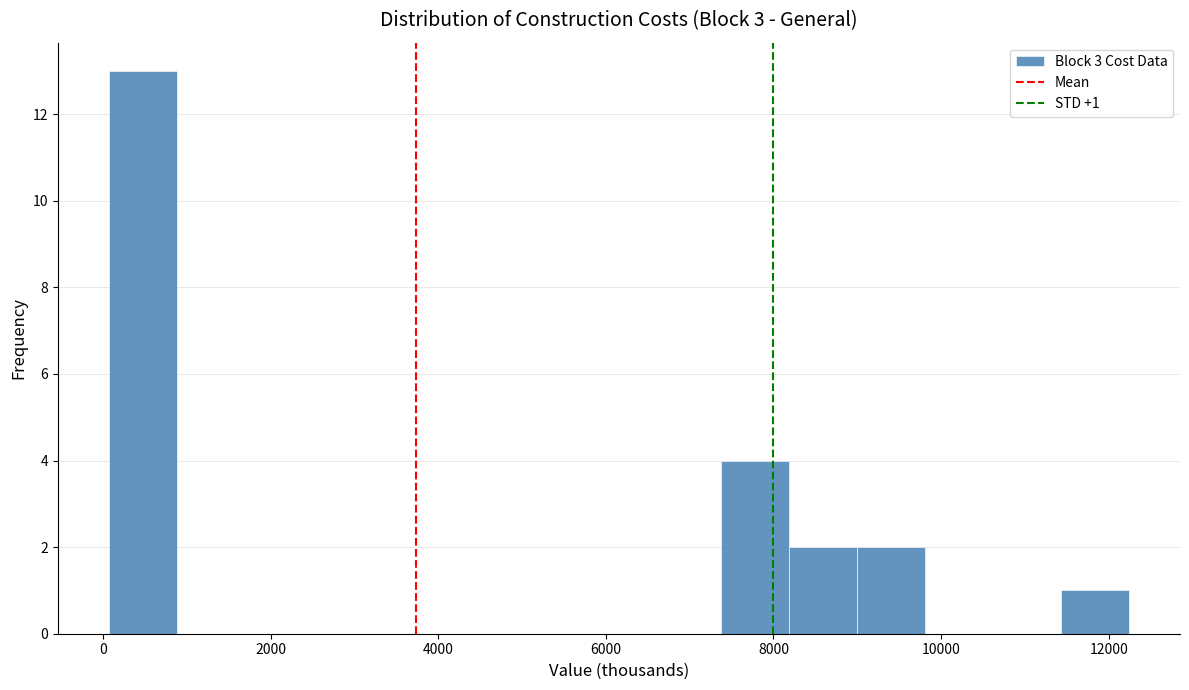

Which range on the x-axis has the tallest bar?

0 to 800